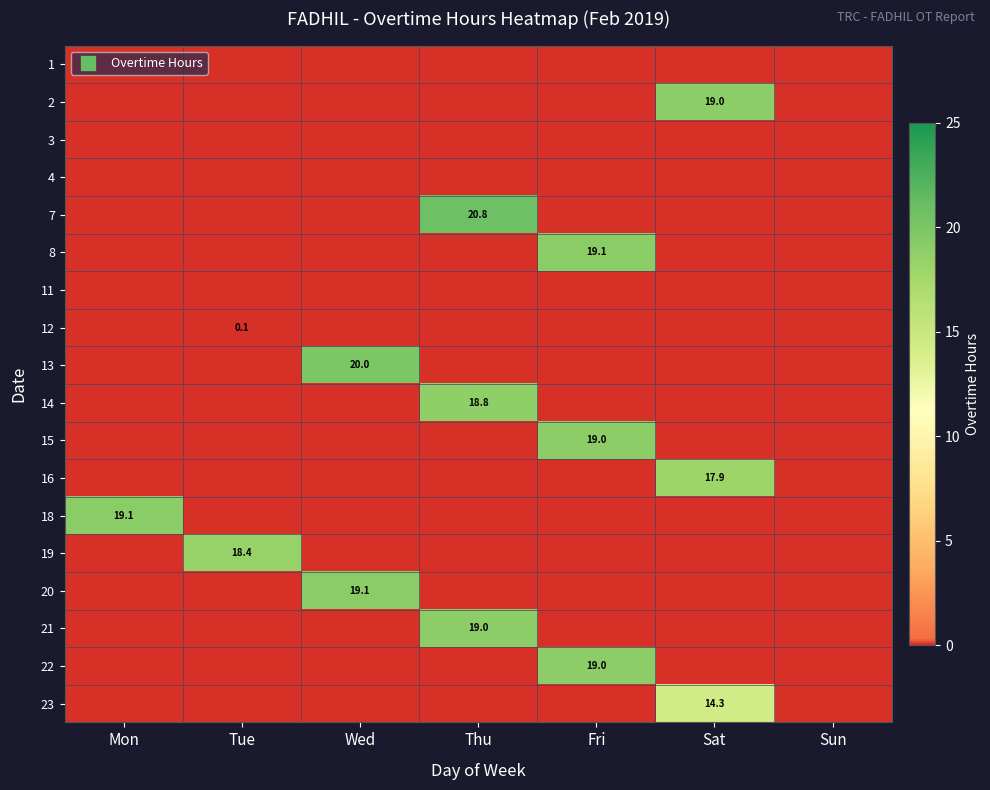

Is it true that 18 equals 0.0 at Thu?

True